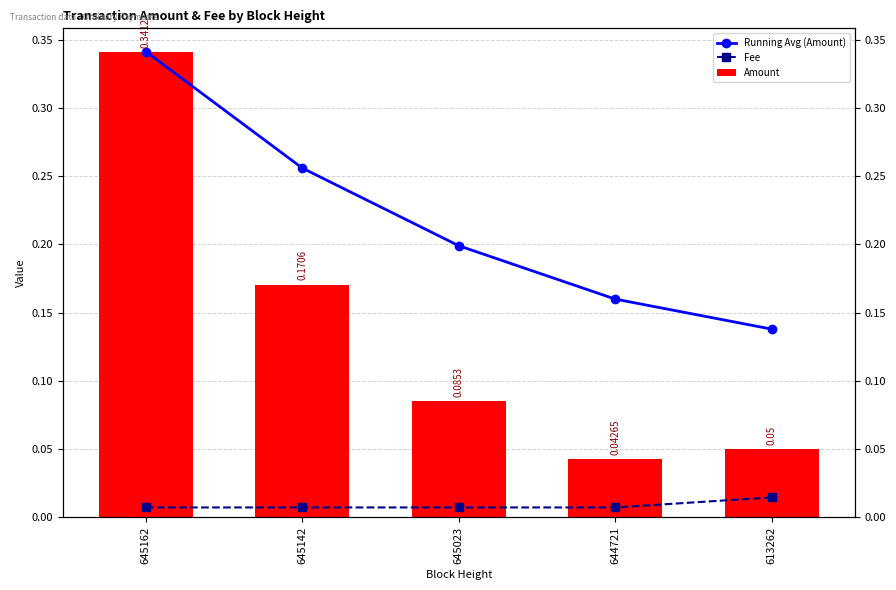

Which series changed the most between 645142 and 613262?

Amount